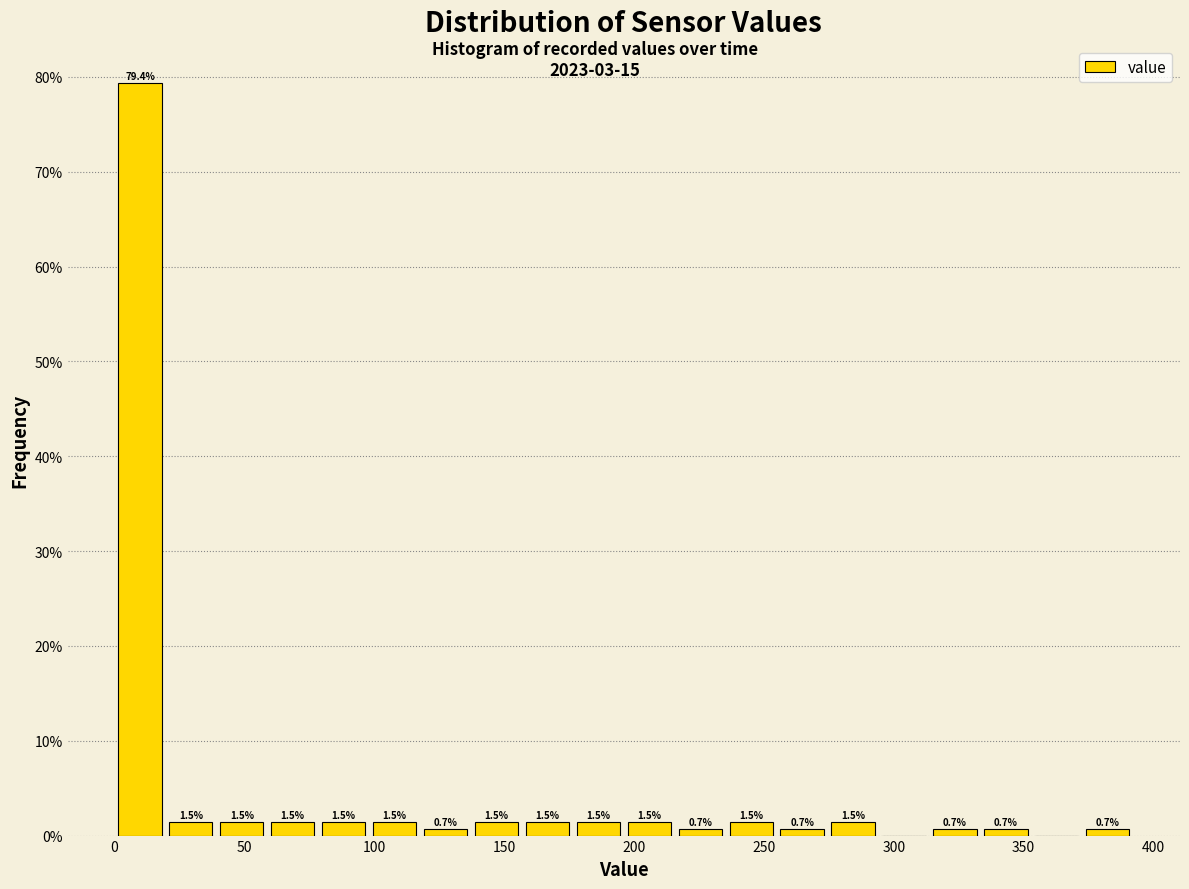

Around what value on the x-axis is the tallest bar? Give the approximate position of its centre, as read against the axis.

10